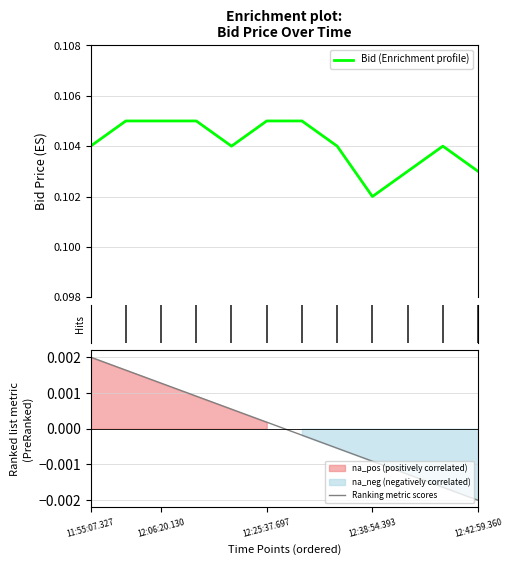

Count the values in the range 0 to 1.

12